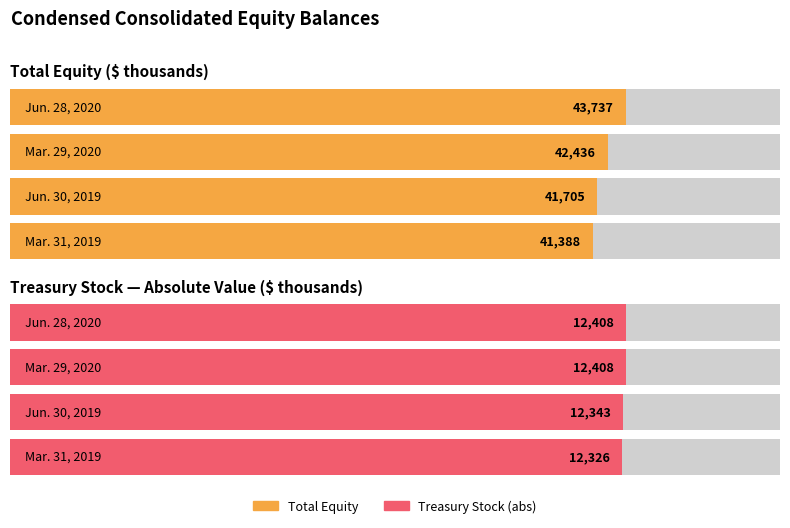

What is the sum of all Total values?

169266